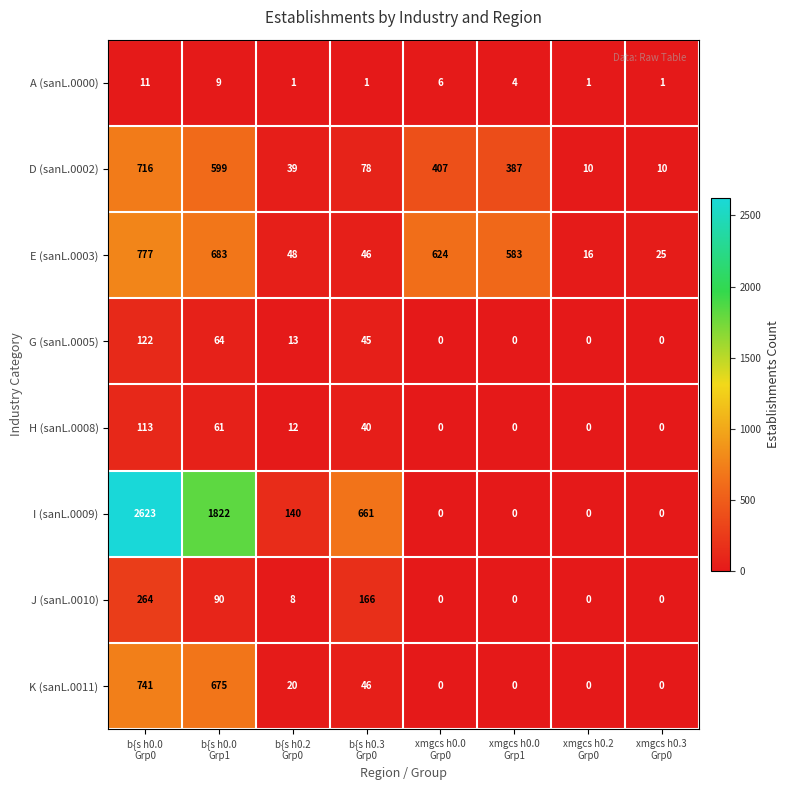

Which series has the widest spread of values?

I (sanL.0009)